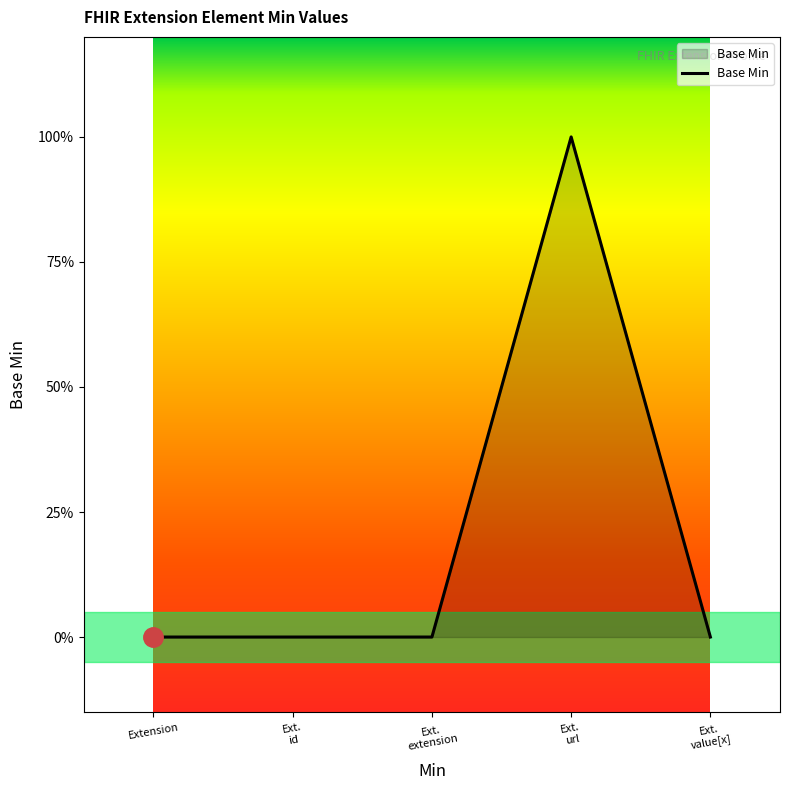

Is this an area chart (filled region under the line)?

Yes